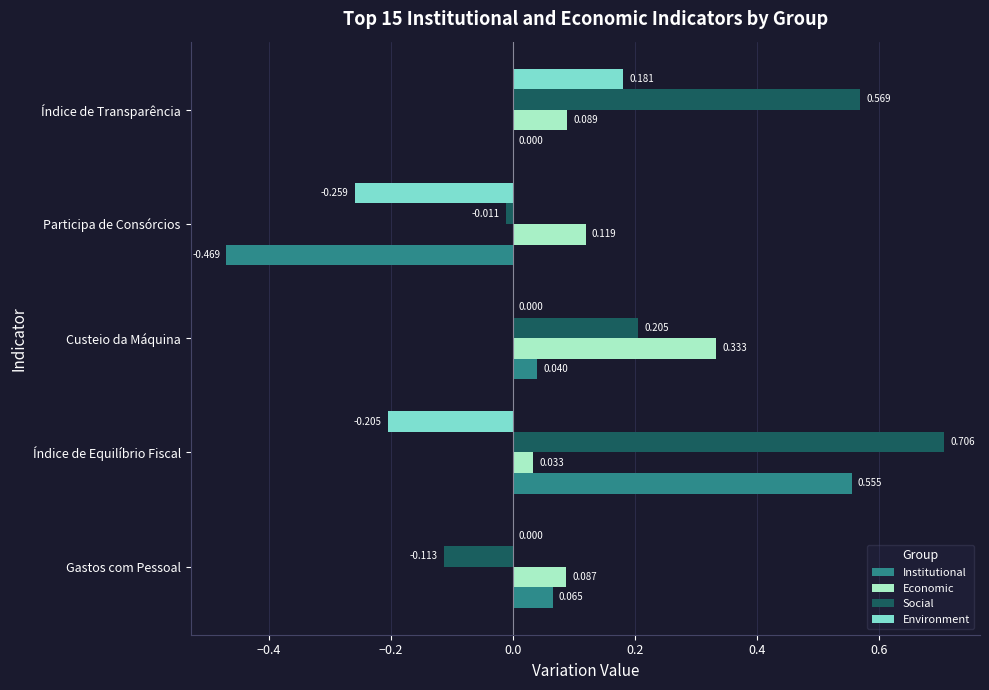

Which series changed the most between Gastos com Pessoal and Participa de Consórcios?

Institutional